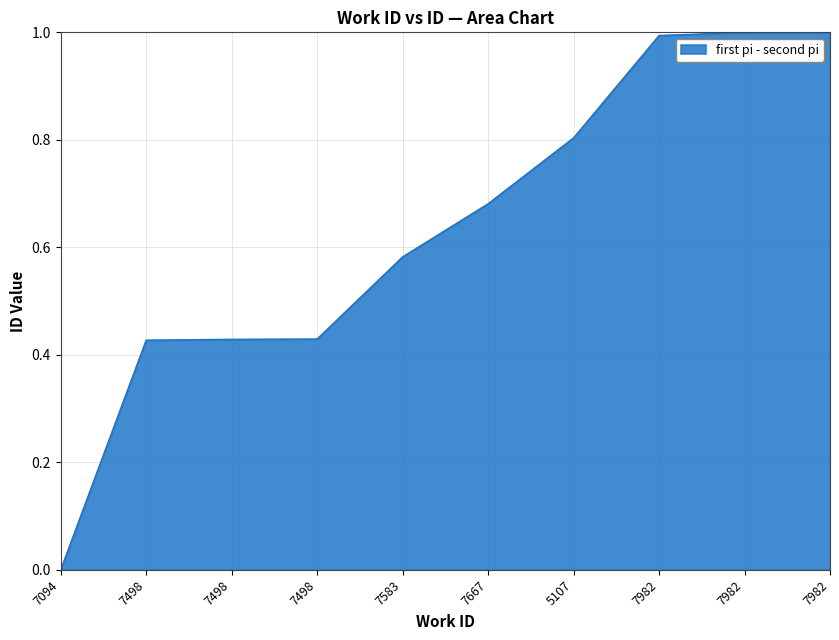

How many lines are shown in the chart?

1